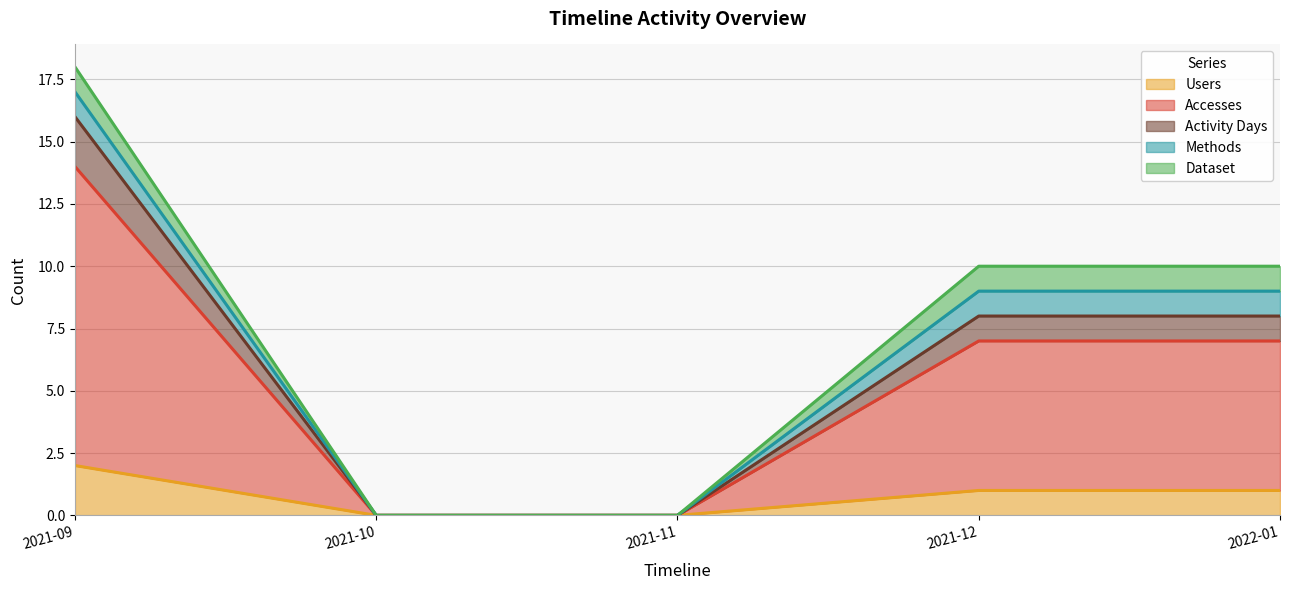

How many lines are shown in the chart?

5